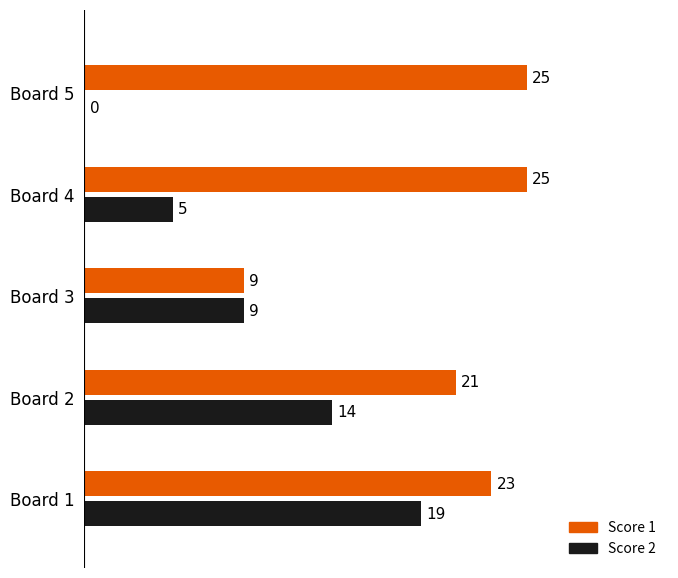

How many data points does each series have?

5